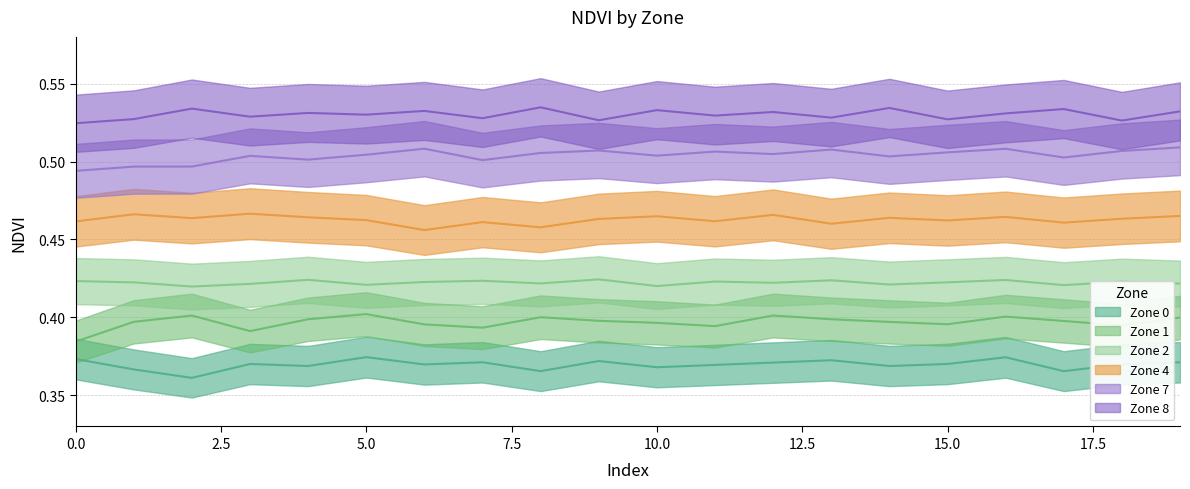

Which series has the largest range (max minus min)?

Zone 1